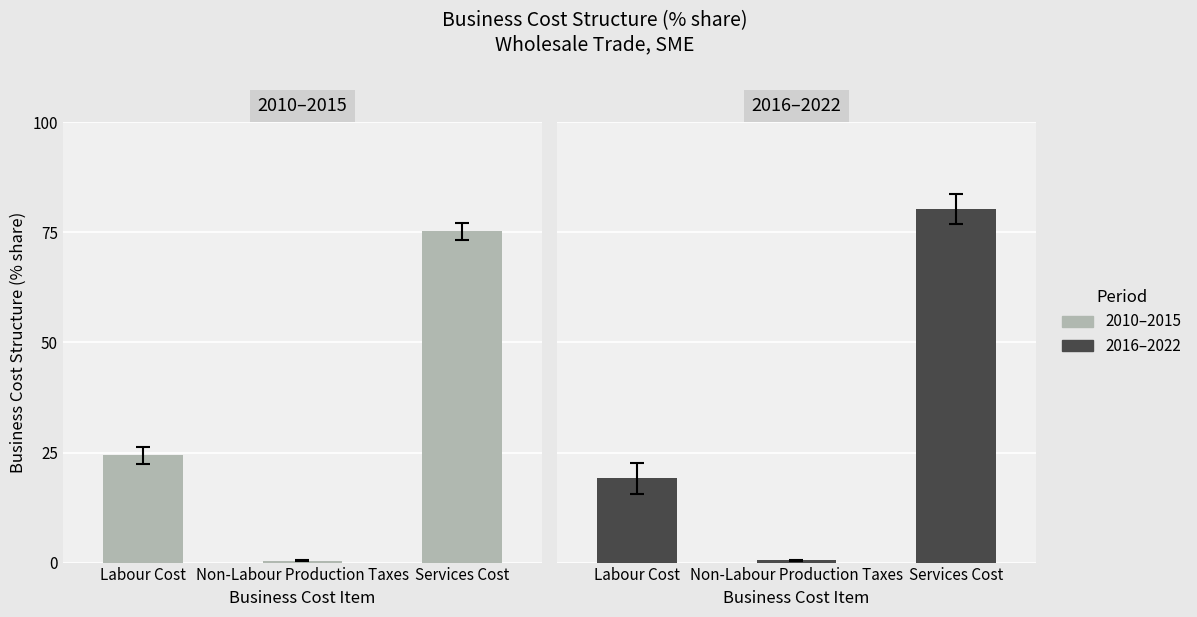

What is the label of the 2nd bar from the left?

Non-Labour Production Taxes